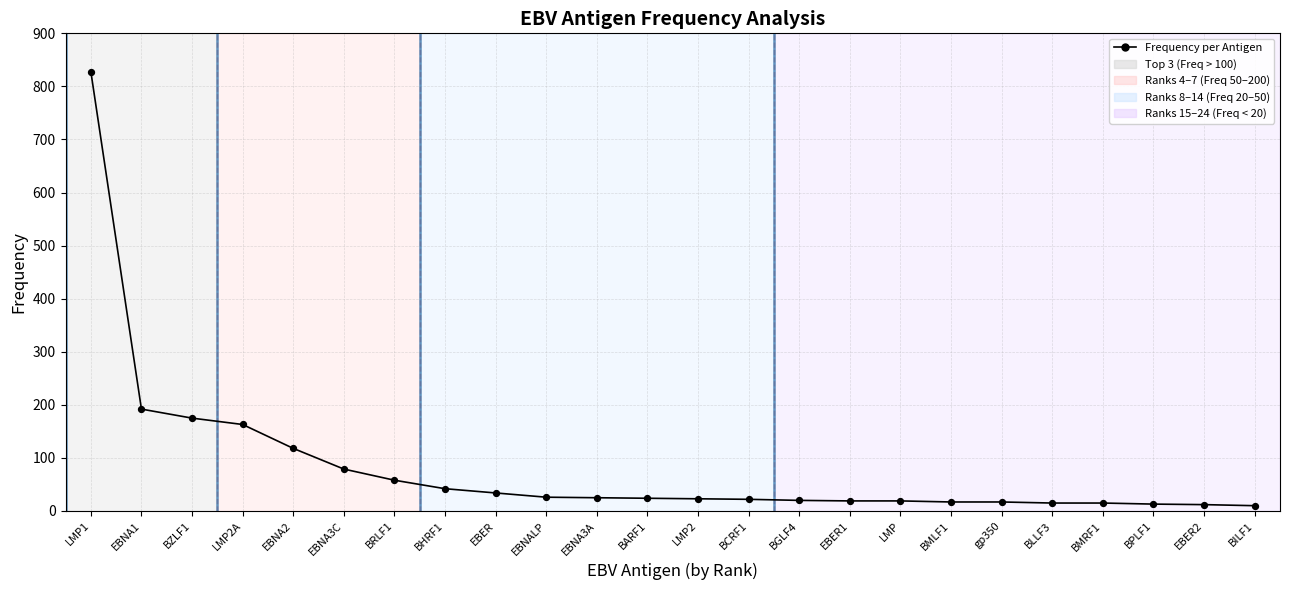

Approximately how many times larger is the value at EBNA1 compared to BMLF1?

11.3